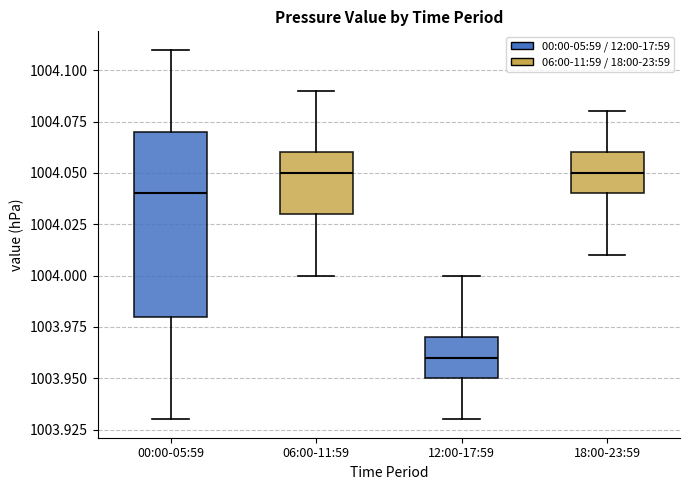

Which box has the lowest median line?

12:00-17:59